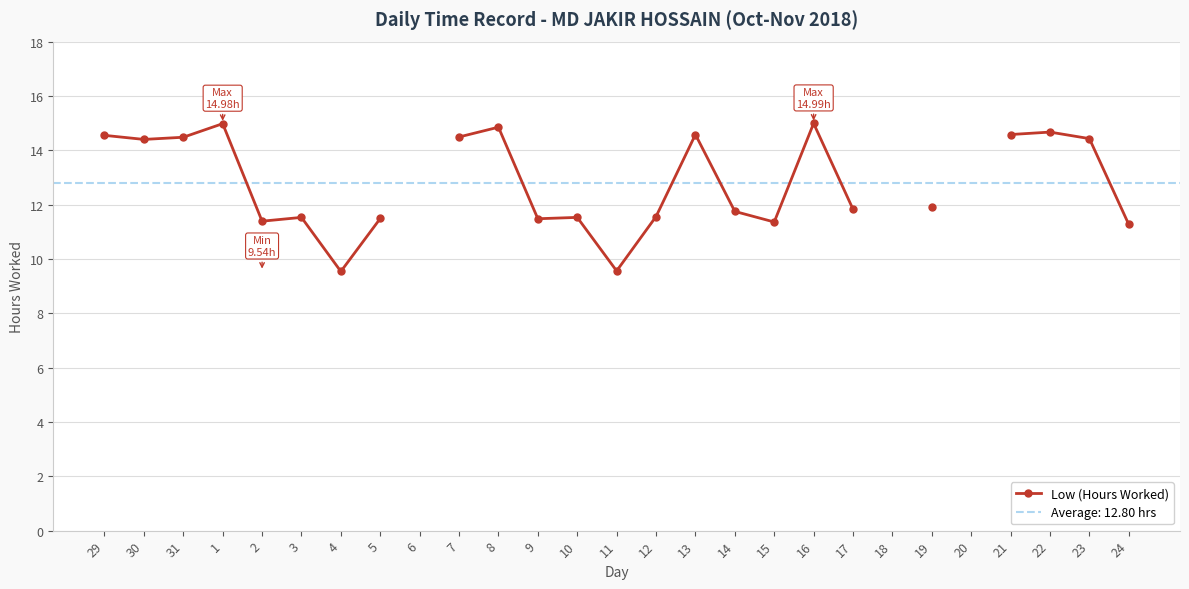

Rank the categories by value from lowest to highest.

4, 11, 24, 15, 2, 9, 5, 3, 10, 12, 14, 17, 19, 30, 23, 31, 7, 29, 13, 21, 22, 8, 1, 6, 16, 18, 20